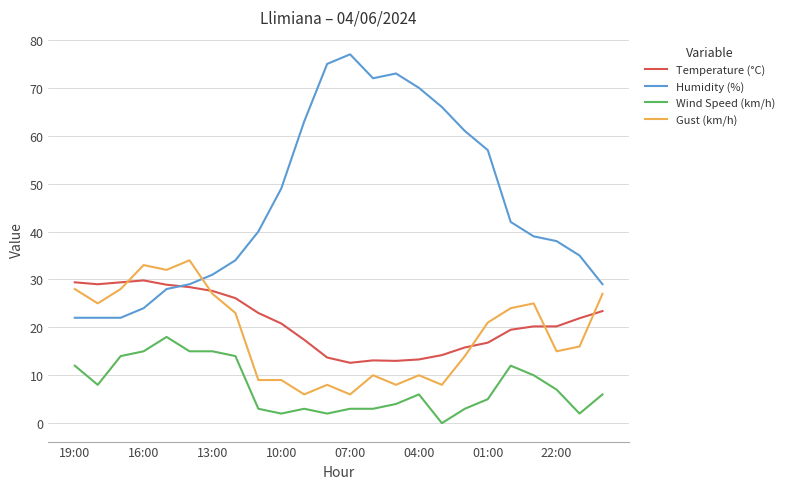

What is the highest value of the Gust (km/h) series?

34.0